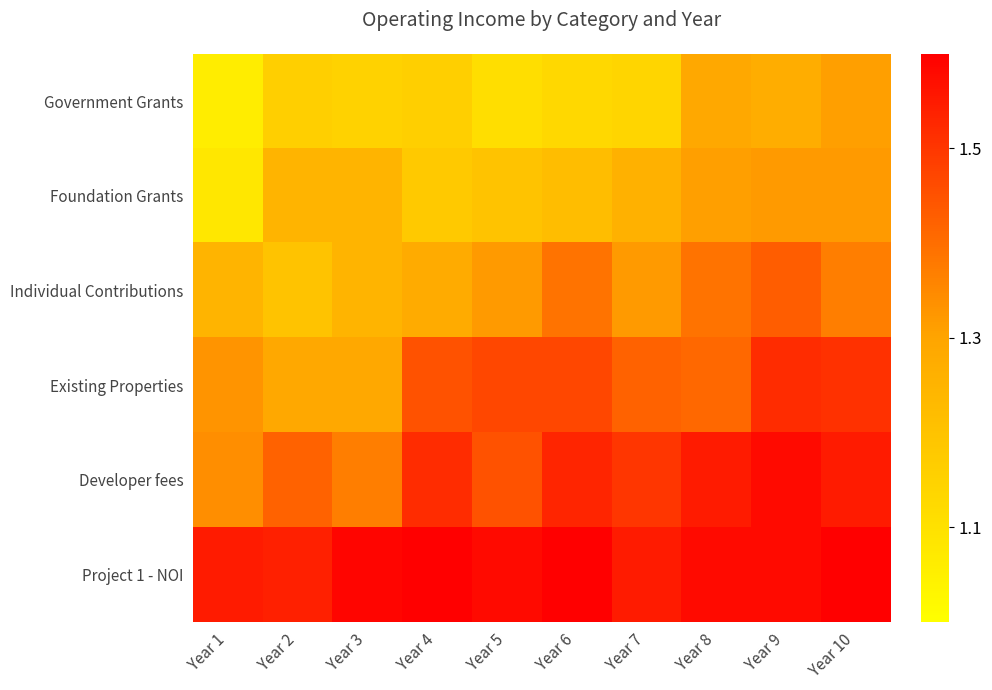

Reading left to right, what are all the values shown in this chart?

Government Grants: Year 1=1.1	Year 2=1.2	Year 3=1.1	Year 4=1.2	Year 5=1.1	Year 6=1.1	Year 7=1.1	Year 8=1.3	Year 9=1.3	Year 10=1.3
Foundation Grants: Year 1=1.1	Year 2=1.2	Year 3=1.2	Year 4=1.2	Year 5=1.2	Year 6=1.2	Year 7=1.3	Year 8=1.3	Year 9=1.3	Year 10=1.3
Individual Contributions: Year 1=1.2	Year 2=1.2	Year 3=1.2	Year 4=1.3	Year 5=1.3	Year 6=1.4	Year 7=1.3	Year 8=1.4	Year 9=1.4	Year 10=1.4
Existing Properties: Year 1=1.3	Year 2=1.3	Year 3=1.3	Year 4=1.4	Year 5=1.5	Year 6=1.5	Year 7=1.4	Year 8=1.4	Year 9=1.5	Year 10=1.5
Developer fees: Year 1=1.3	Year 2=1.4	Year 3=1.4	Year 4=1.5	Year 5=1.4	Year 6=1.5	Year 7=1.5	Year 8=1.6	Year 9=1.6	Year 10=1.6
Project 1 - NOI: Year 1=1.6	Year 2=1.5	Year 3=1.6	Year 4=1.6	Year 5=1.6	Year 6=1.6	Year 7=1.6	Year 8=1.6	Year 9=1.6	Year 10=1.6